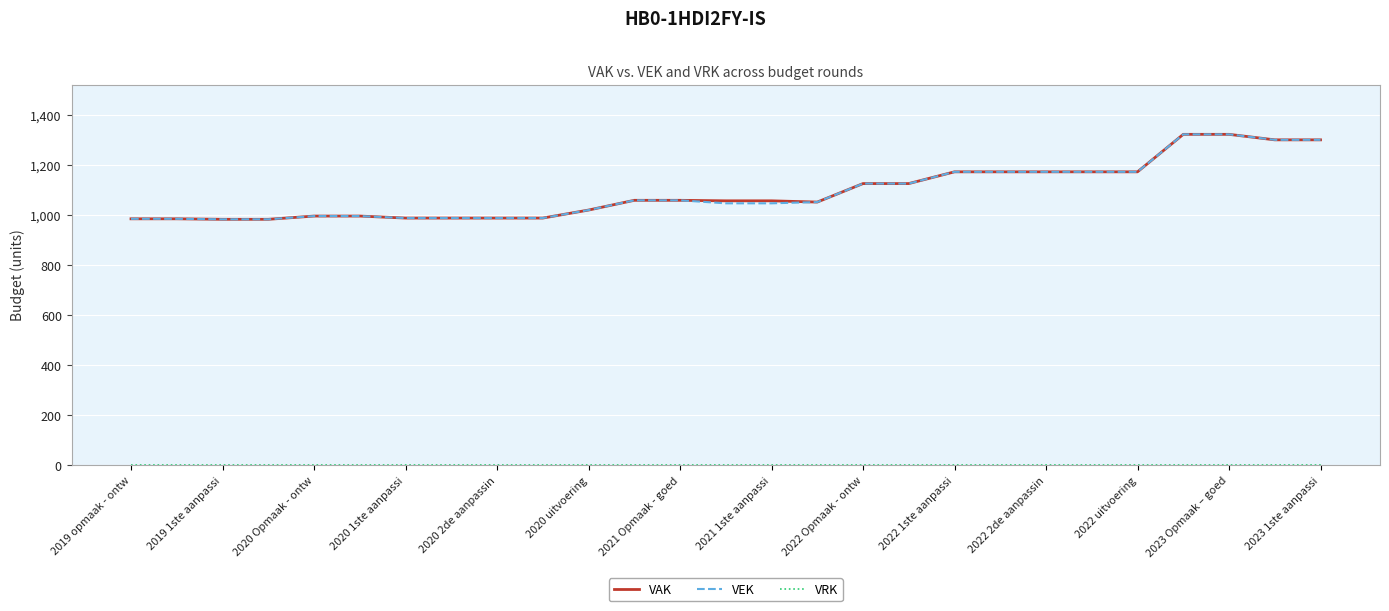

What is the minimum value for VAK?

984